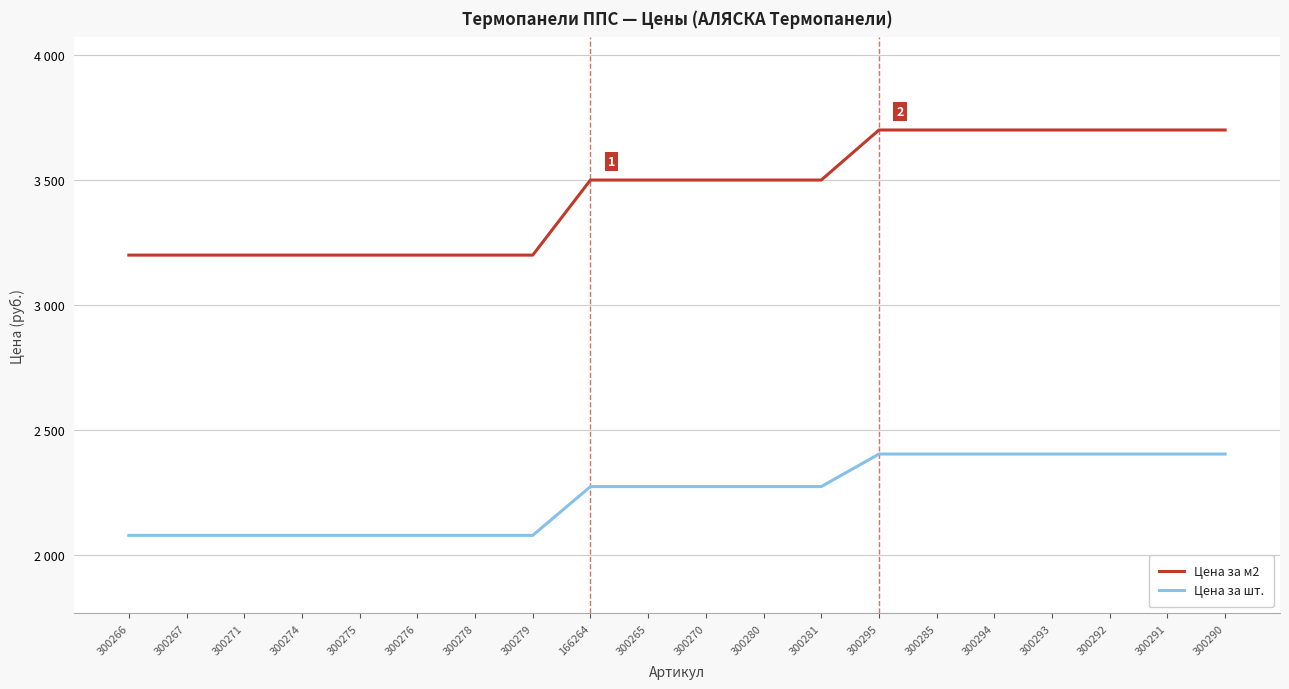

Rank the series by their maximum value, from lowest to highest.

Цена за шт., Цена за м2